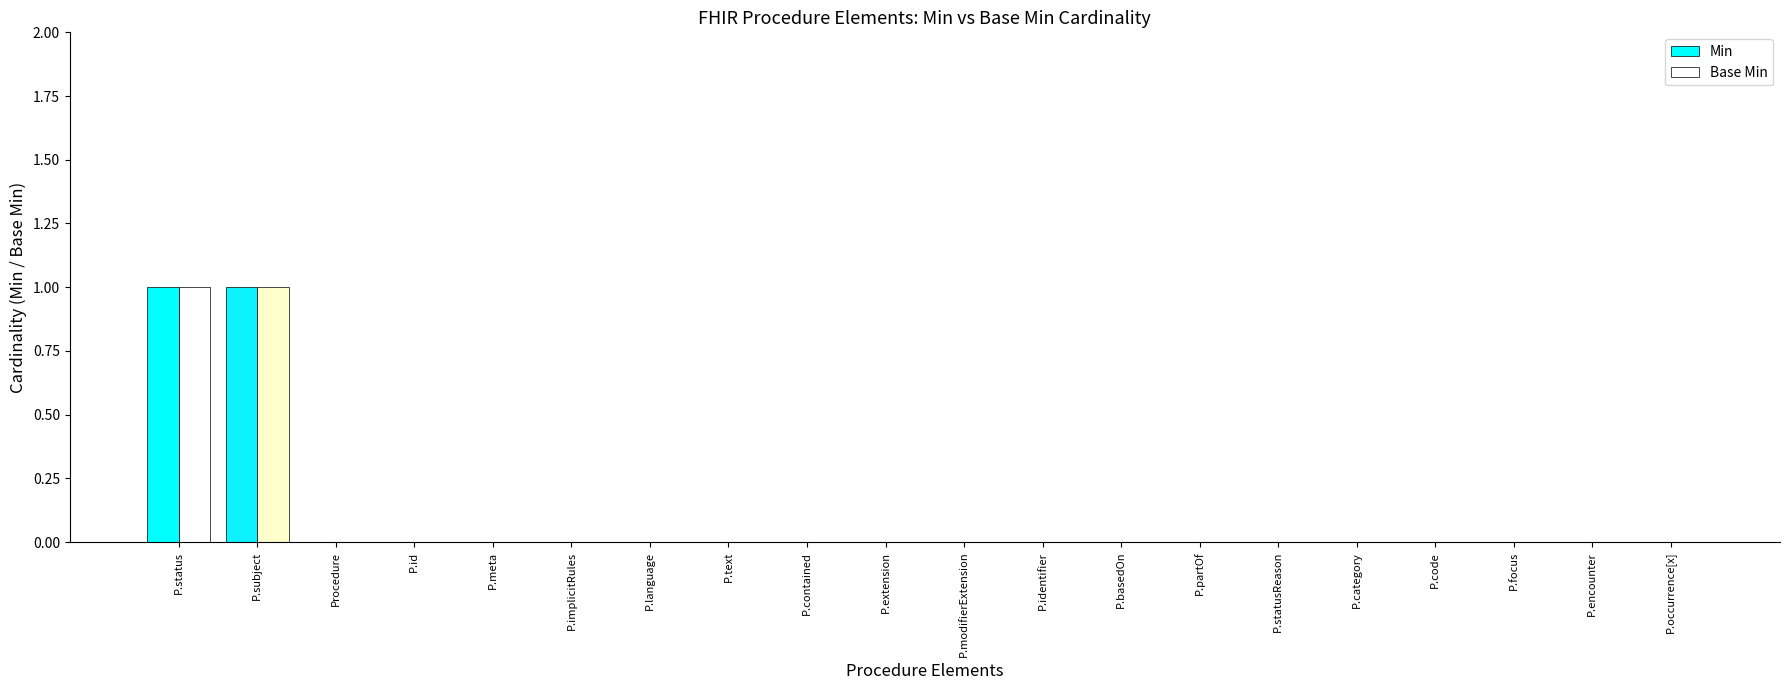

Is it true that Base Min equals 0 at Procedure?

True